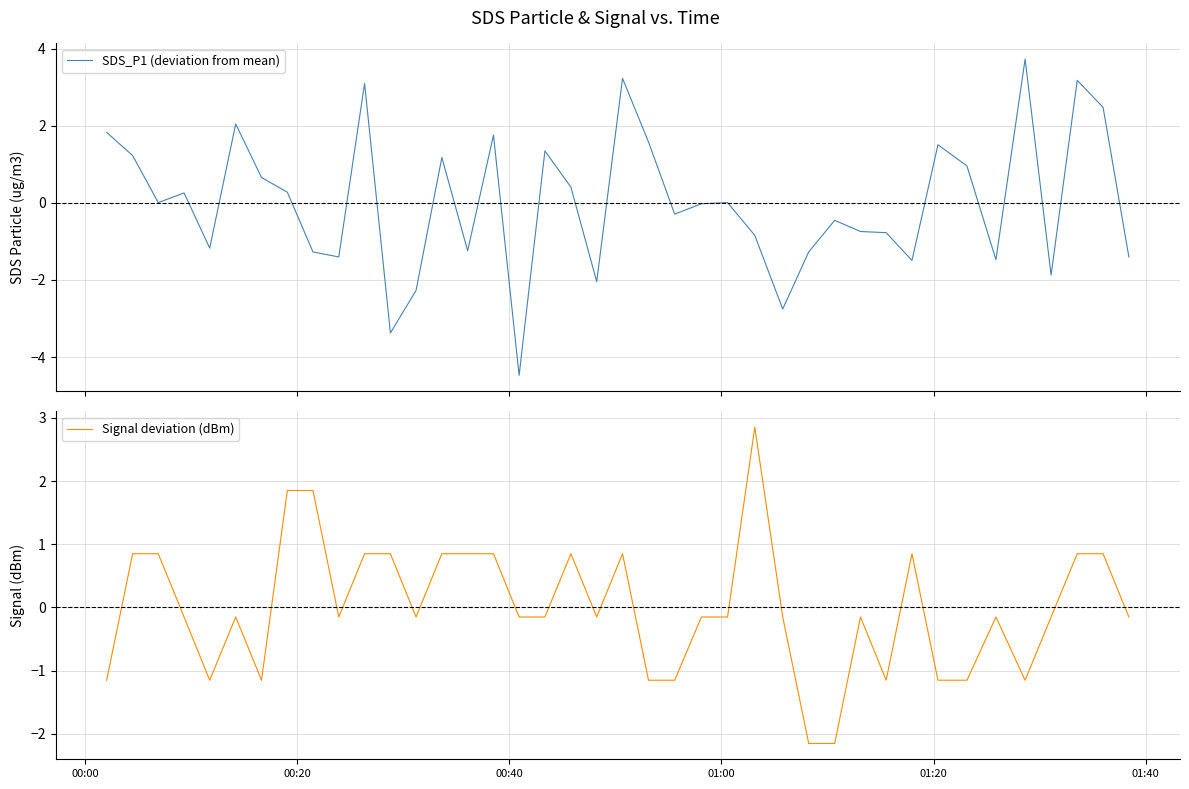

What is the highest value of the SDS_P1 (deviation from mean) series?

3.7